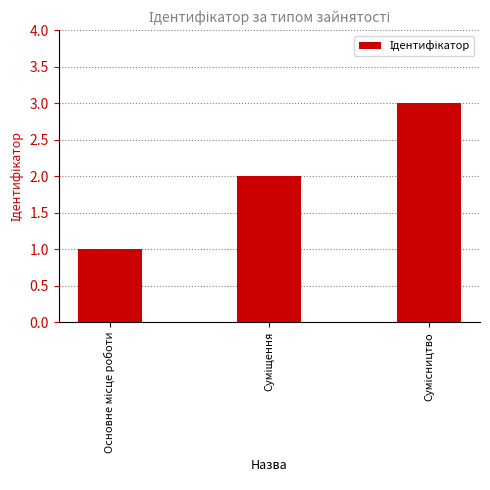

Reading right to left, list all the values displayed in this chart.

3	2	1